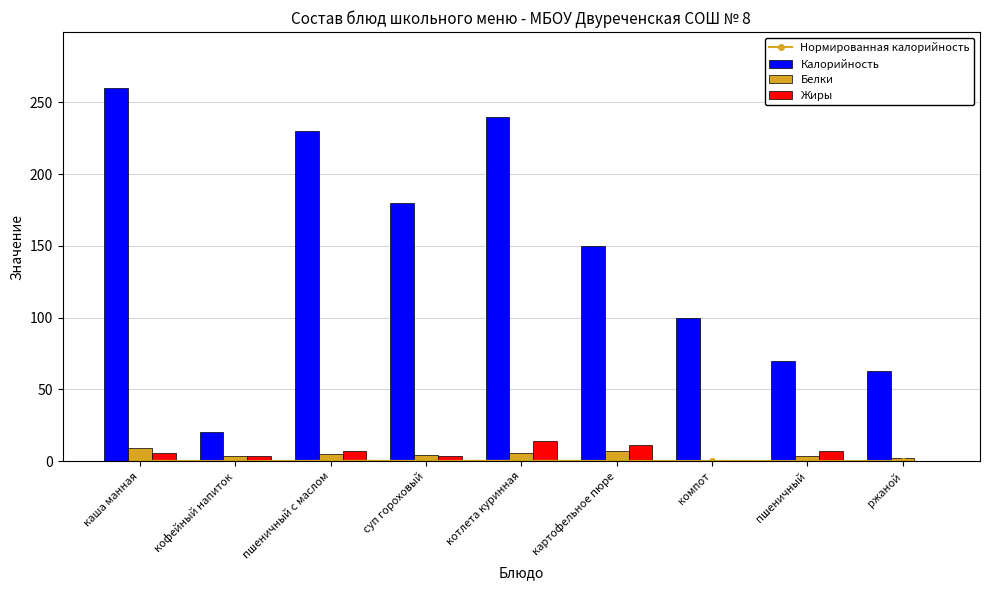

What are all the series names shown in the legend?

Нормированная калорийность, Калорийность, Белки, Жиры